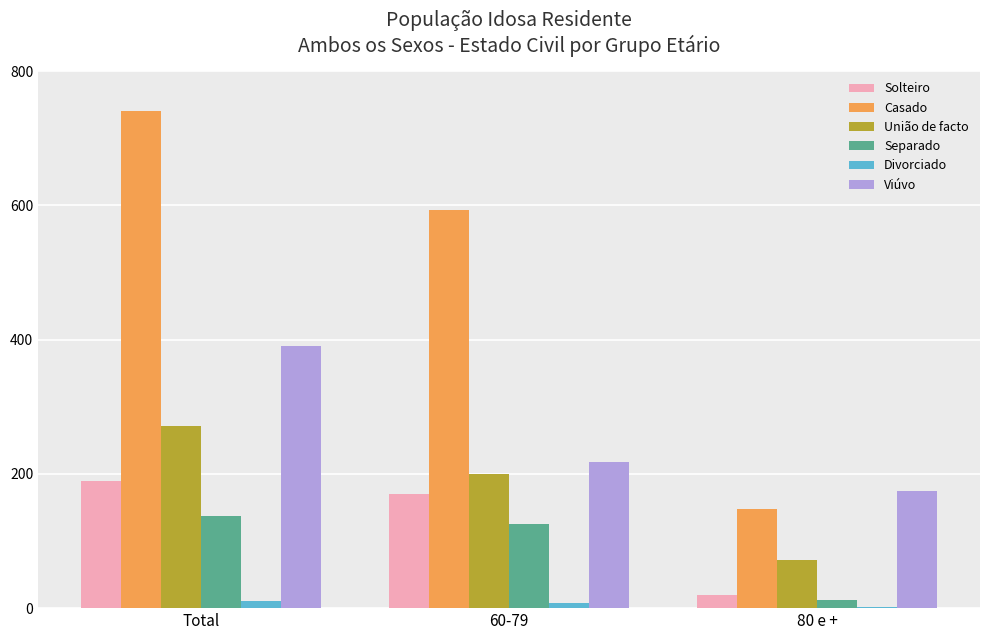

Where is Casado nearest to the value 444?

60-79